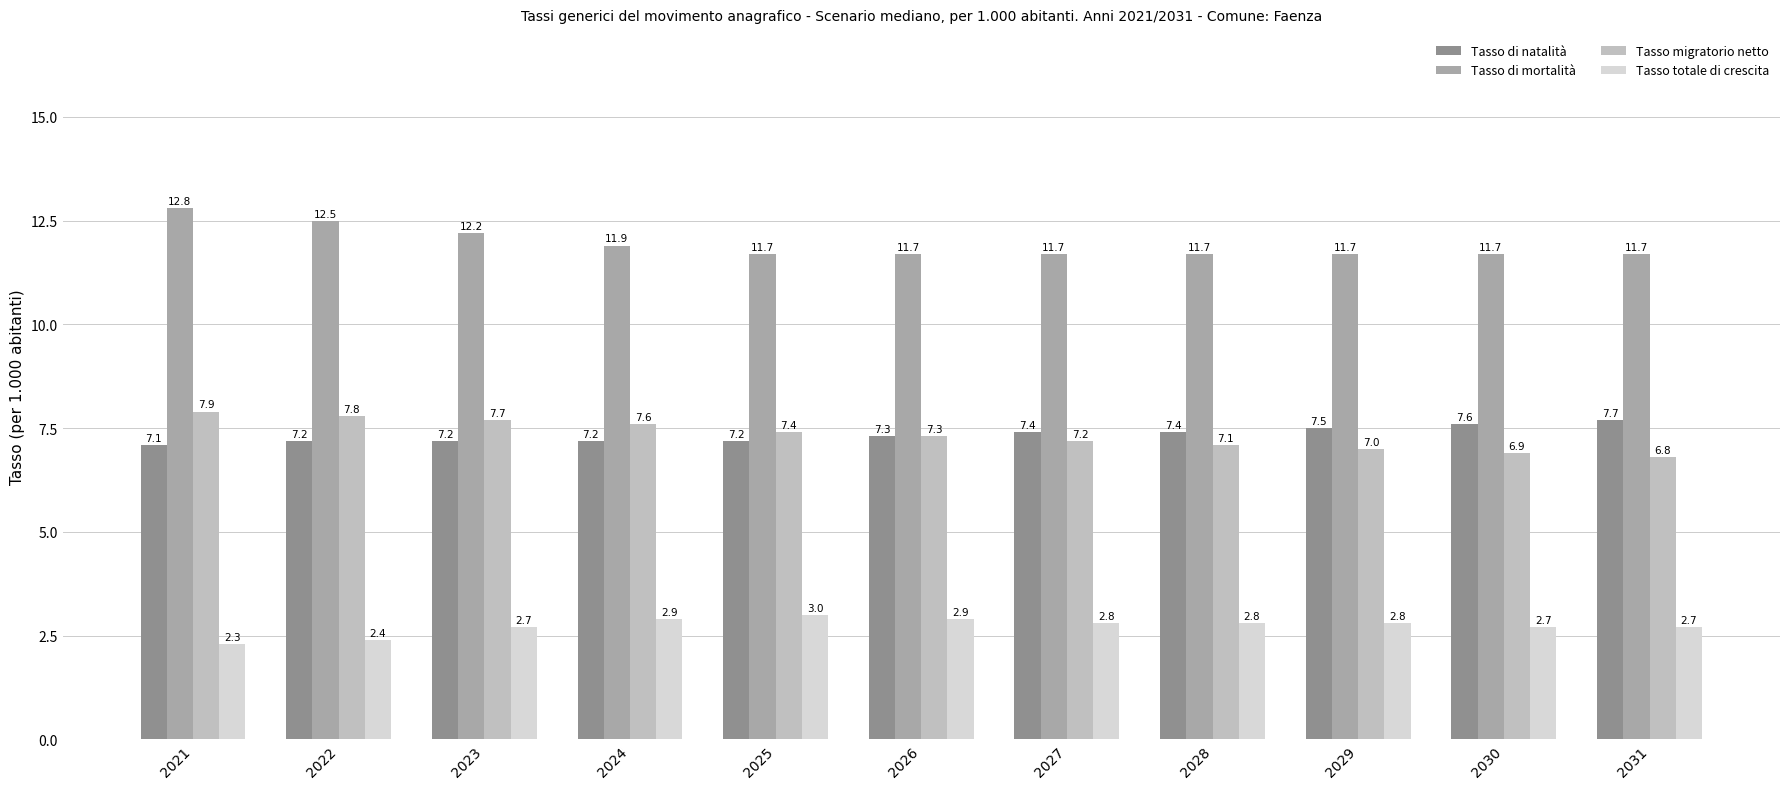

Count the Tasso di natalità values in the range 7 to 8.

11